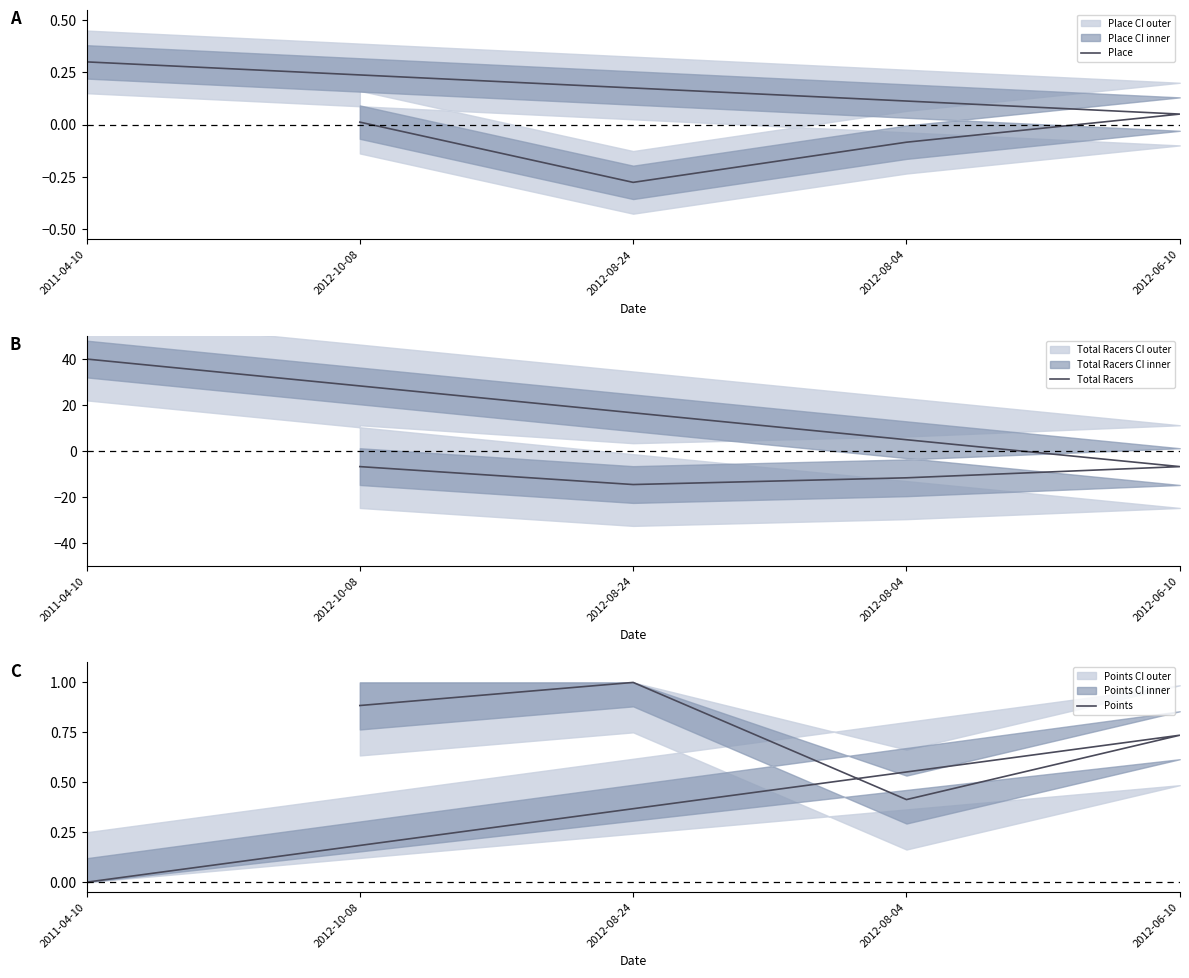

At which category does Total Racers reach its first local valley?

2012-08-24